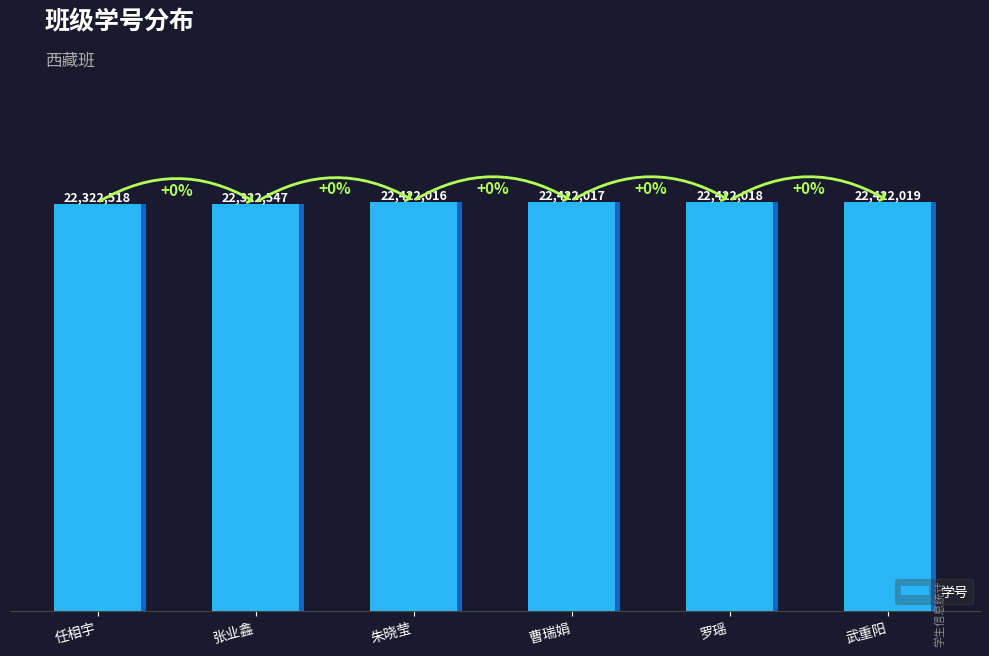

What is the change in value from 任相宇 to 朱晓莹?

+99498